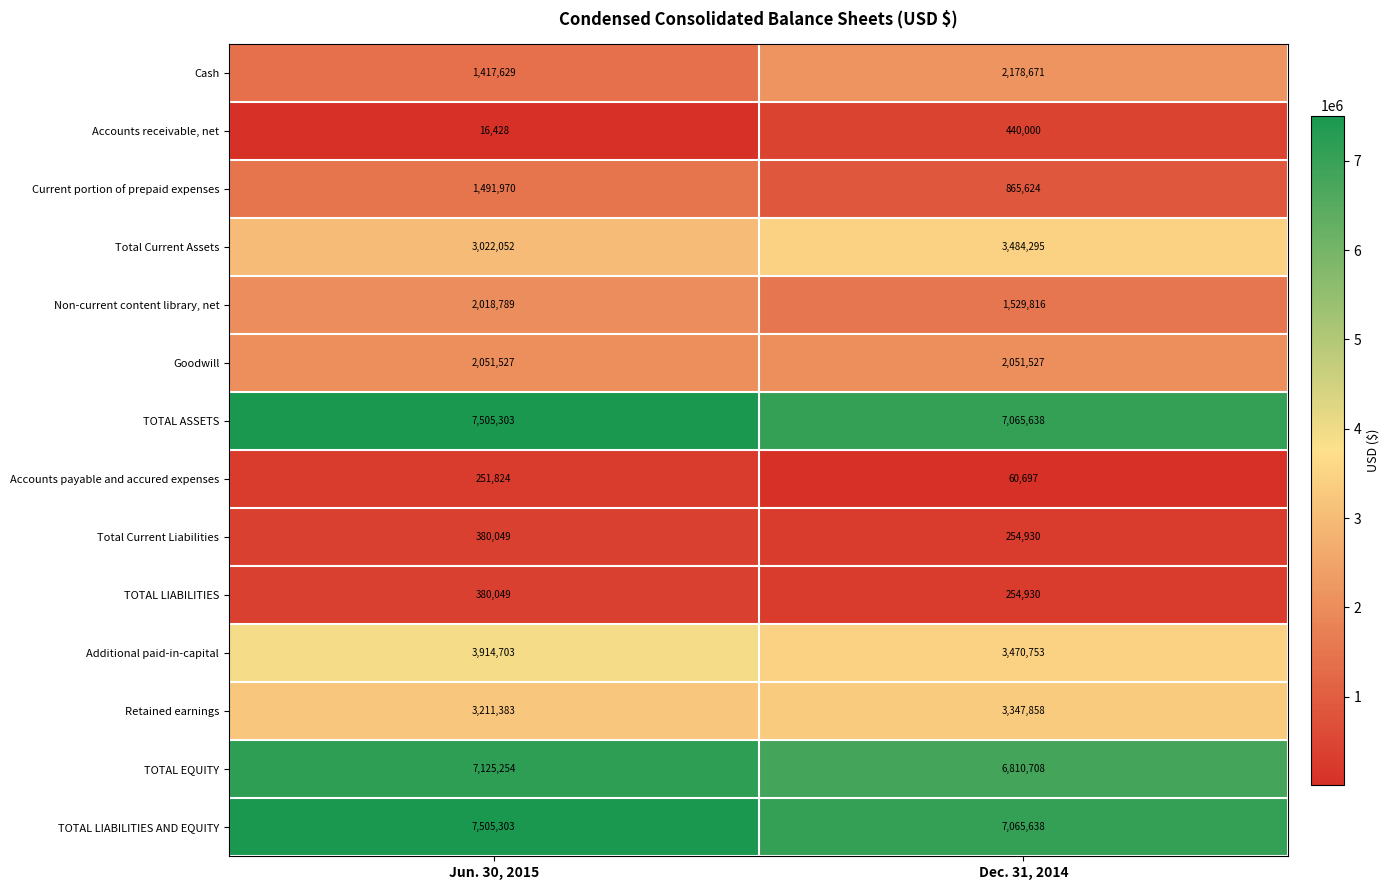

What value does the Goodwill series have at Jun. 30, 2015?

2051527